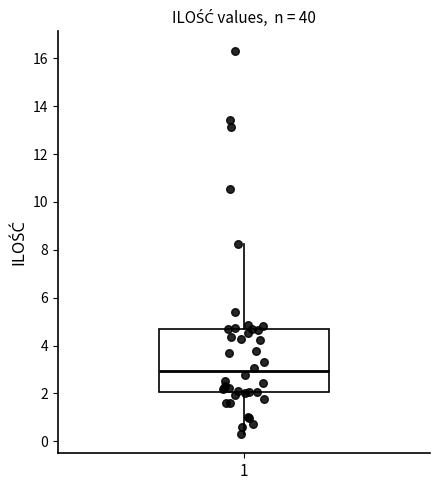

Where does the median line of the box at x = 1 sit on the y-axis? The values are not printed on the chart, so give them approximately, as read against the axis.

3.0